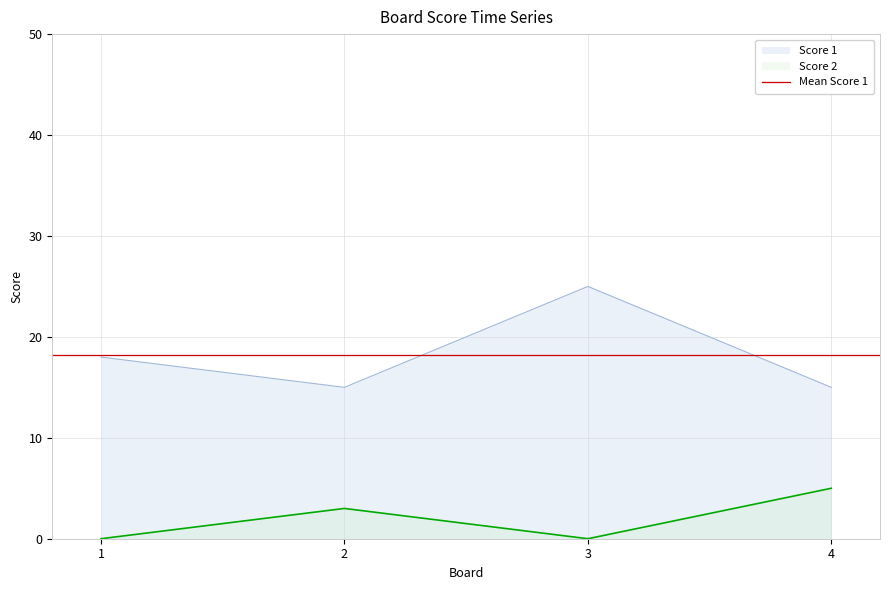

Is the value of Score 1 at 1 greater than the value of Score 2 at 3?

Yes